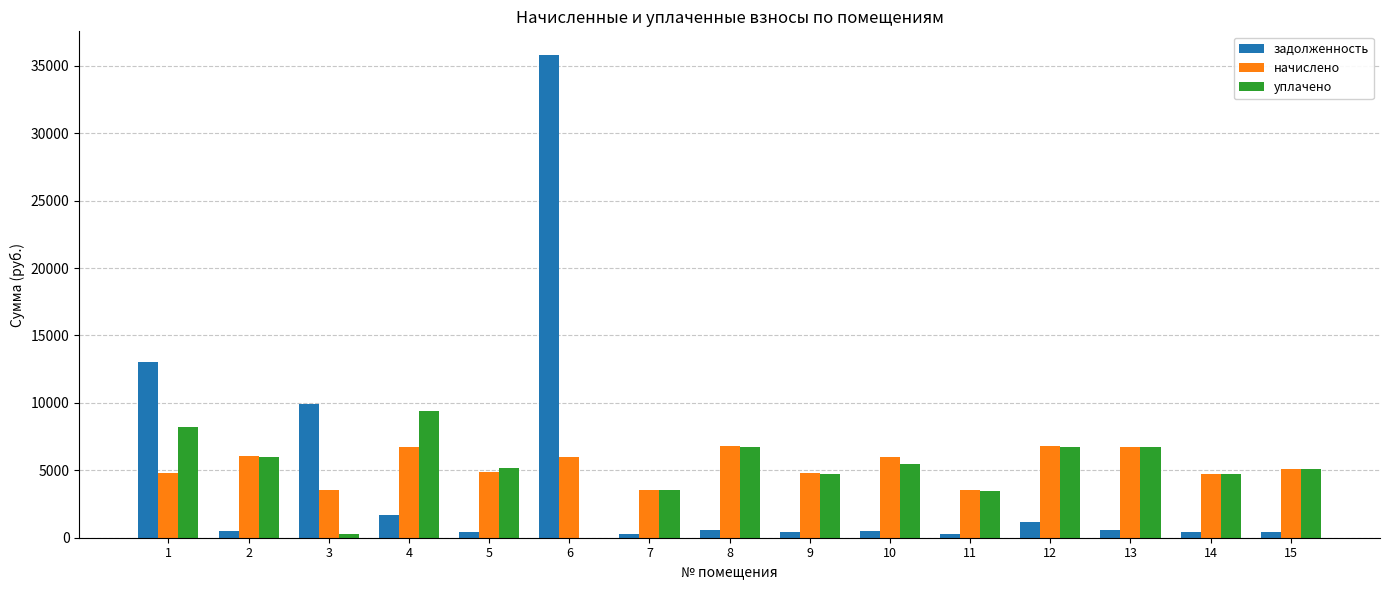

Are the bars horizontal?

No